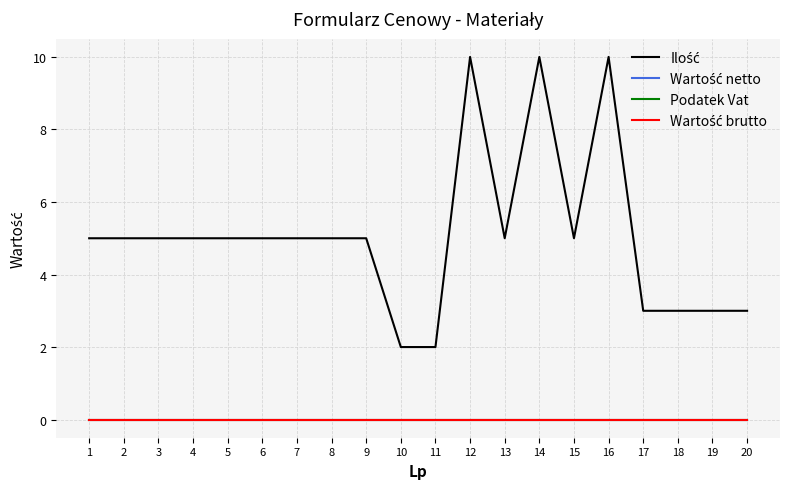

Does the chart display data point markers on the line(s)?

No